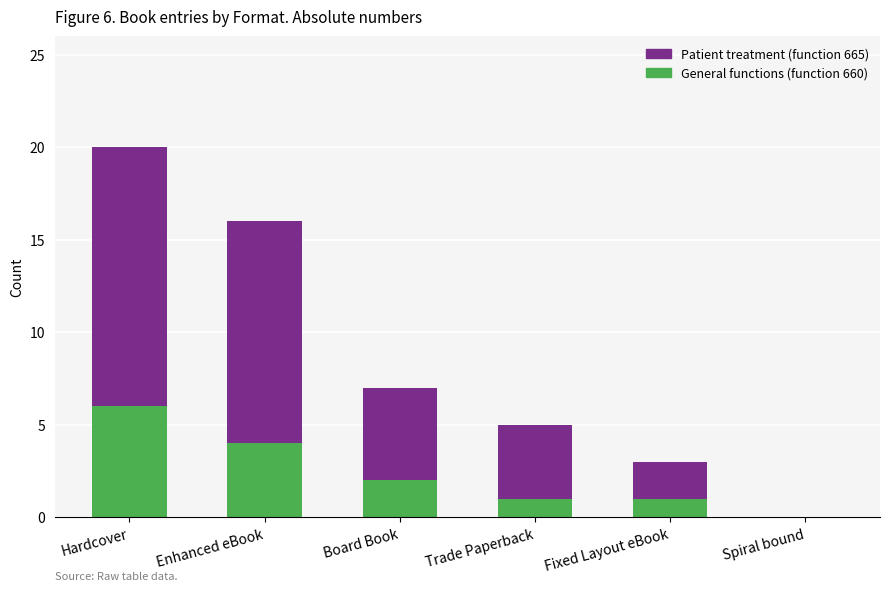

What is the total value across all series at Fixed Layout eBook?

3